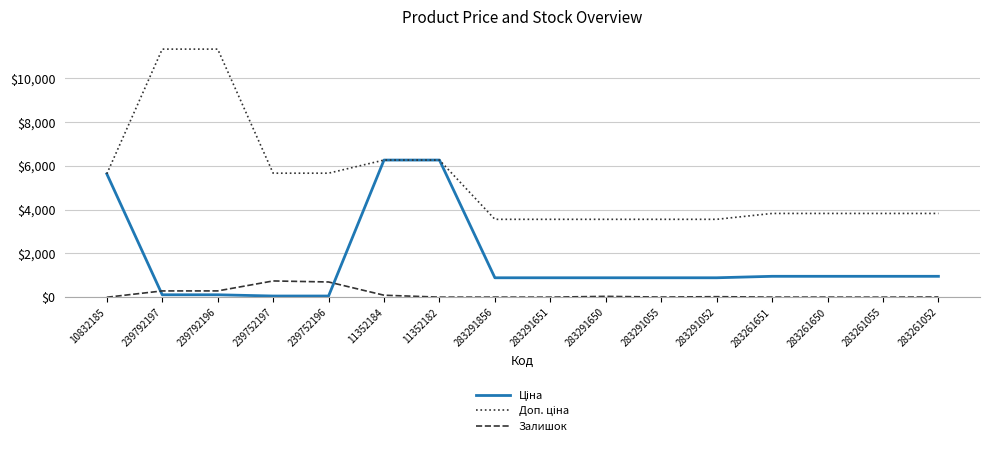

What is the total value across all series at 239792197?

11736.3